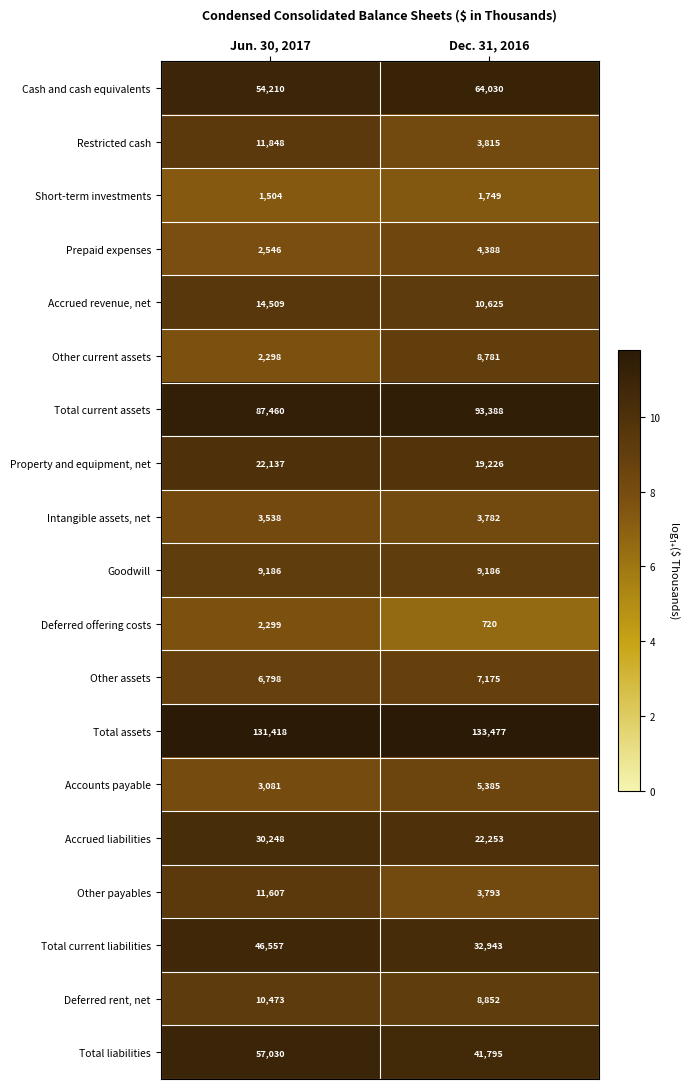

Which series has the largest total across all categories?

Total assets